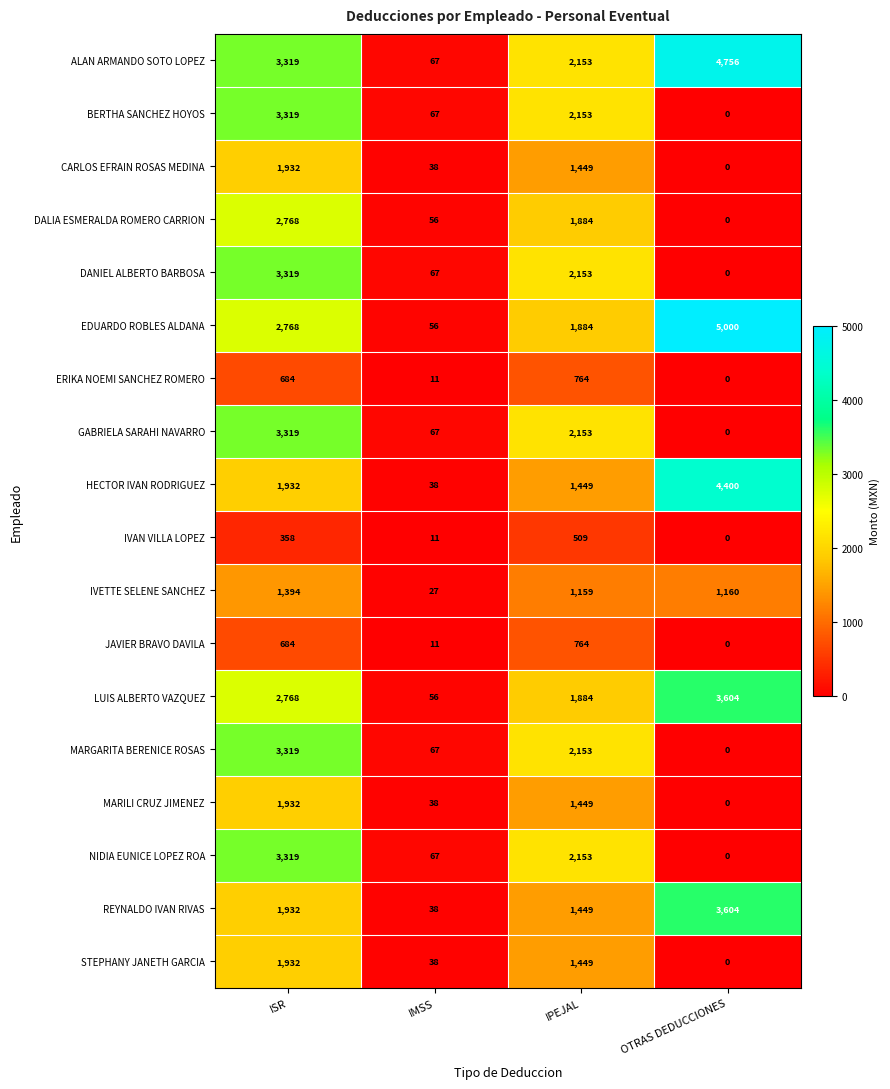

What is the difference between the maximum and minimum values in the NIDIA EUNICE LOPEZ ROA series?

3319